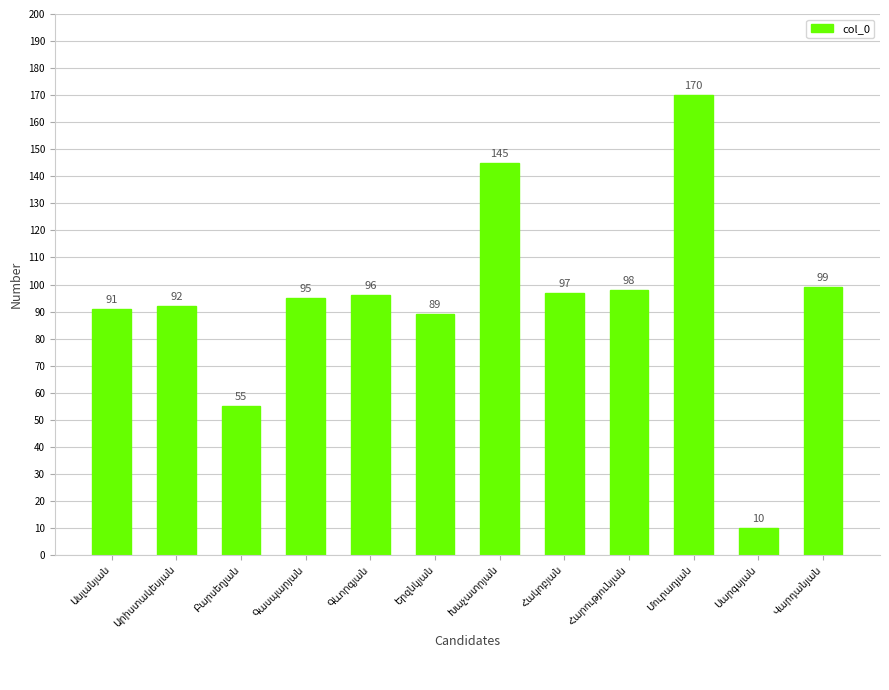

How many series are shown in this chart?

1